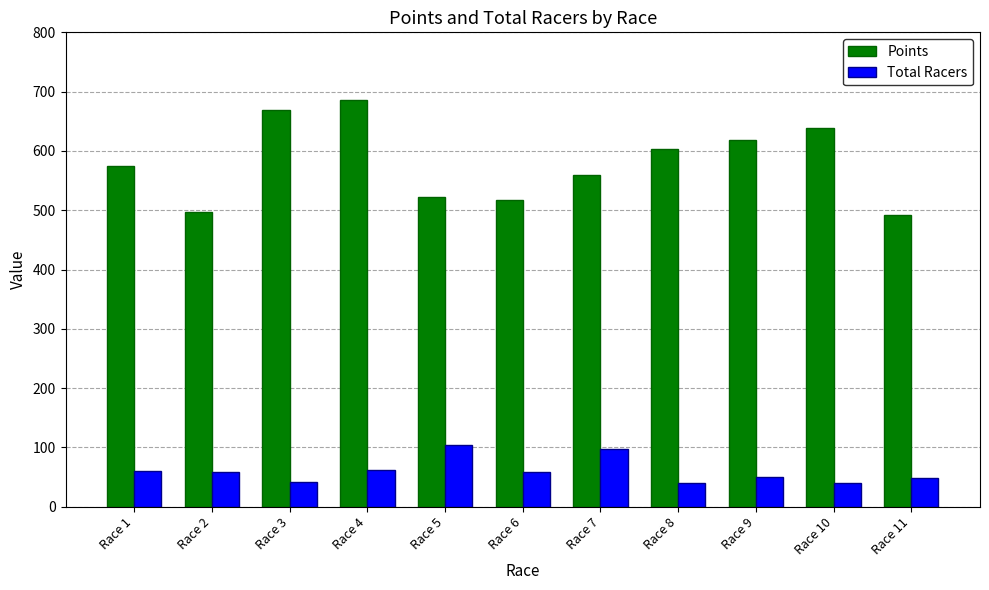

Count the number of data series in this chart.

2